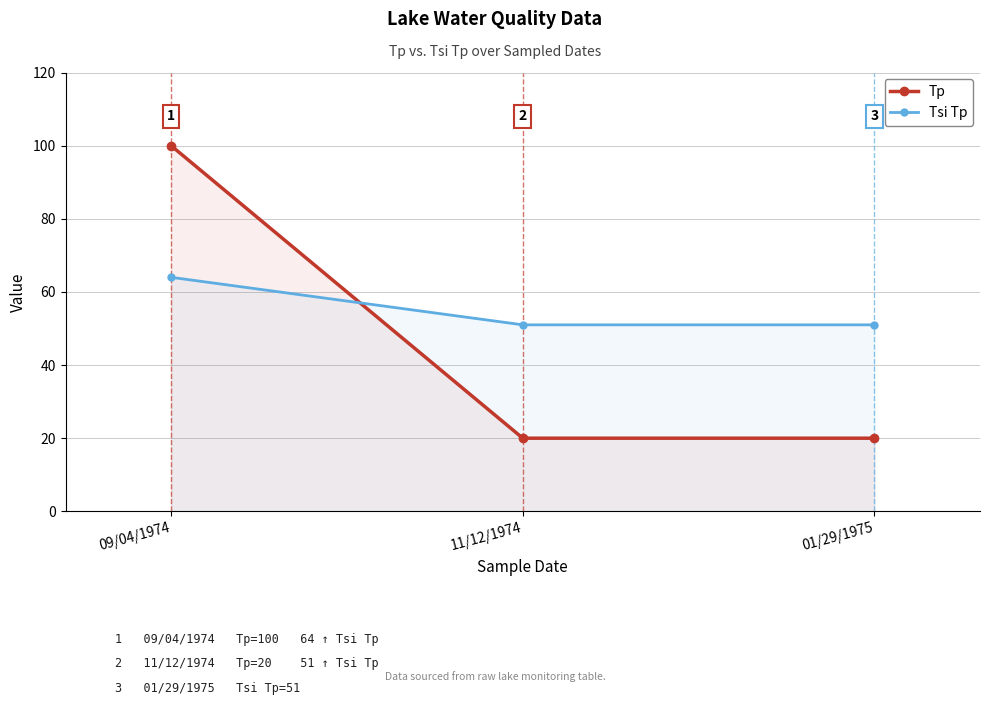

What position from the left is 11/12/1974?

2